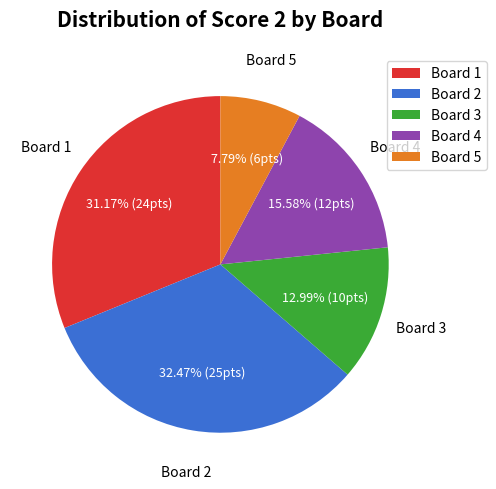

Is there any slice that represents more than half of the pie?

No